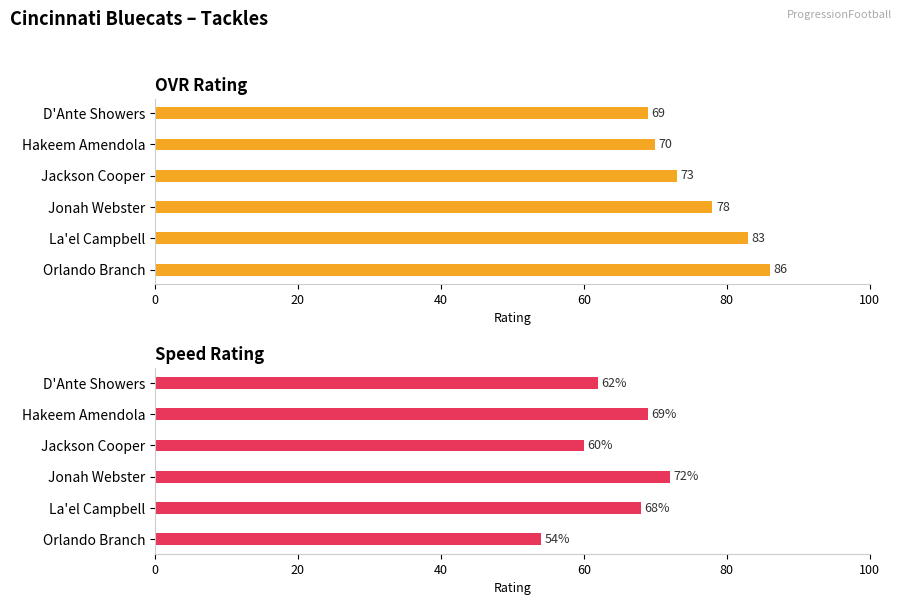

List the series in order of their overall mean, lowest first.

speed, ovr